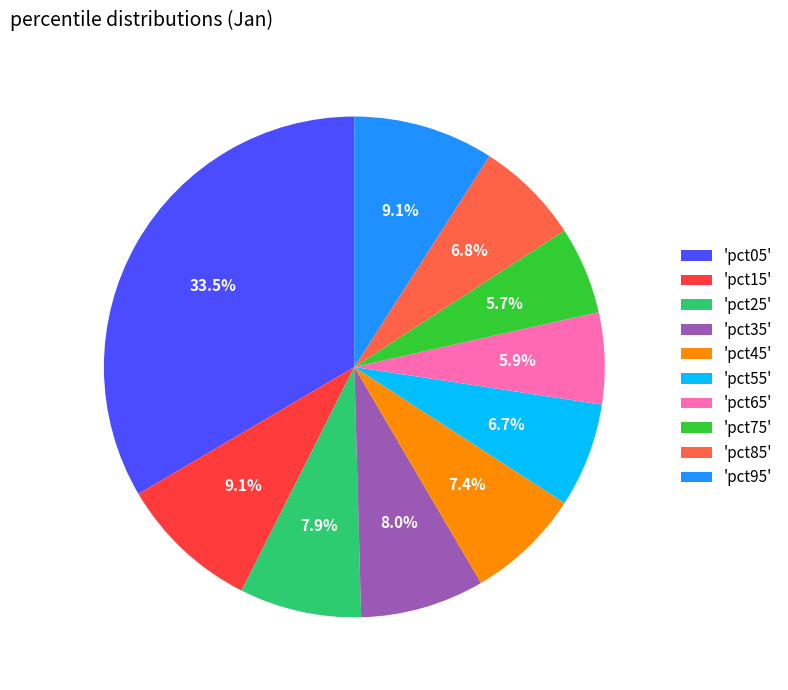

To the nearest percent, what is the average slice percentage?

10%